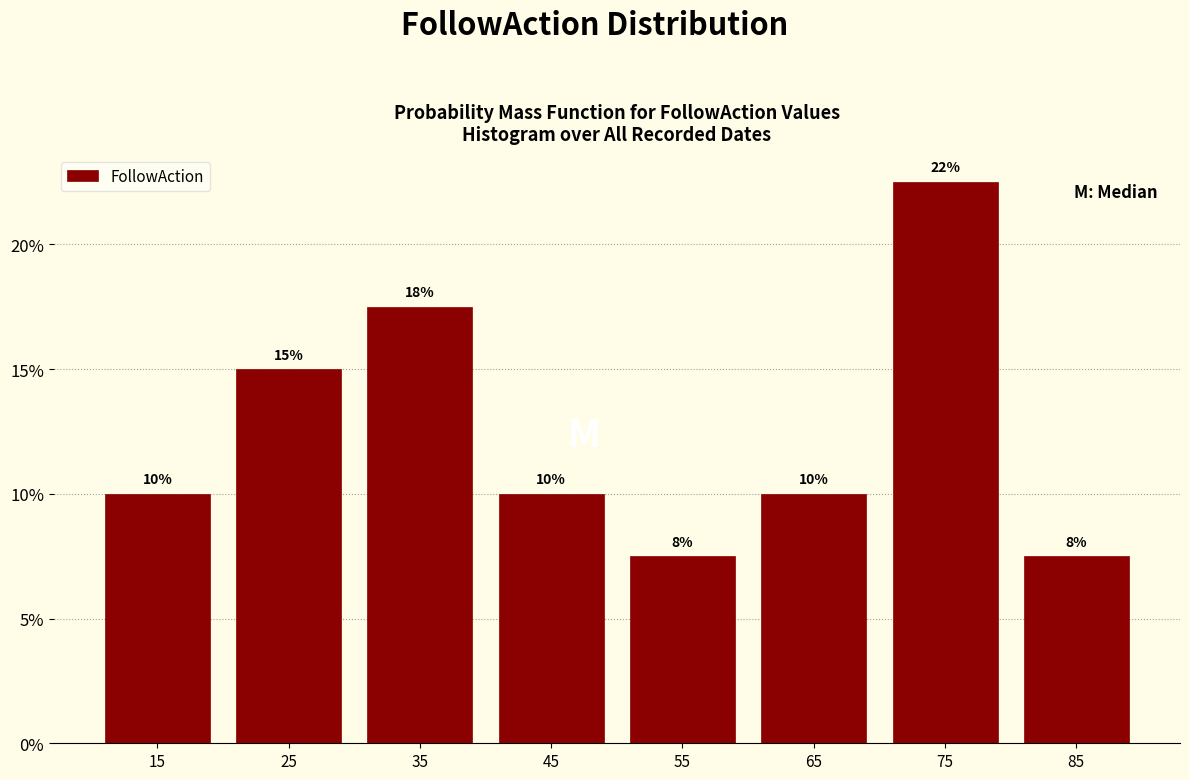

Which range on the x-axis has the tallest bar?

70 to 80